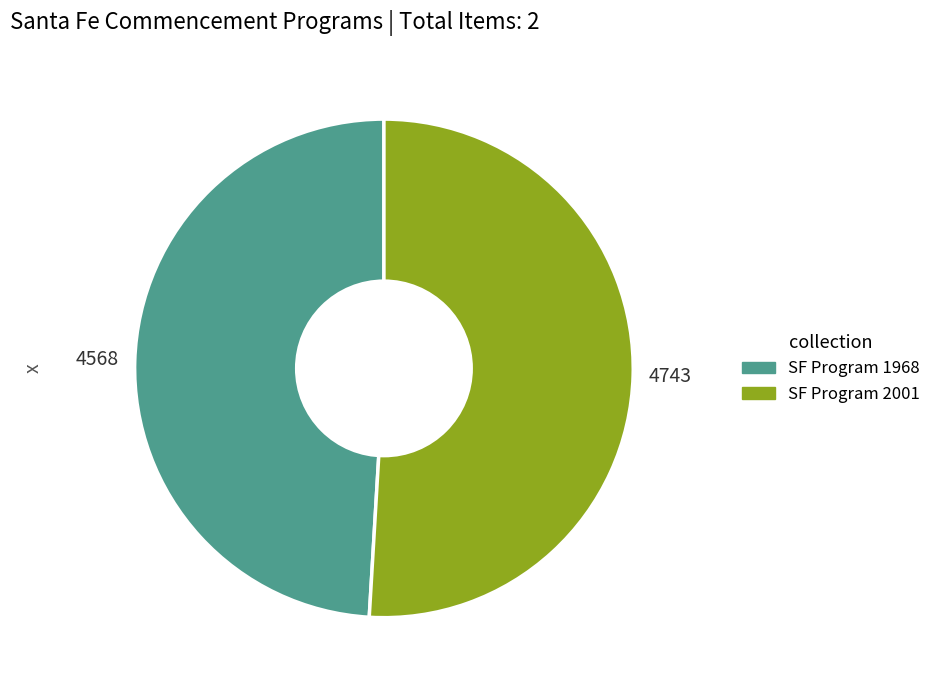

Does any single category account for the majority?

Yes